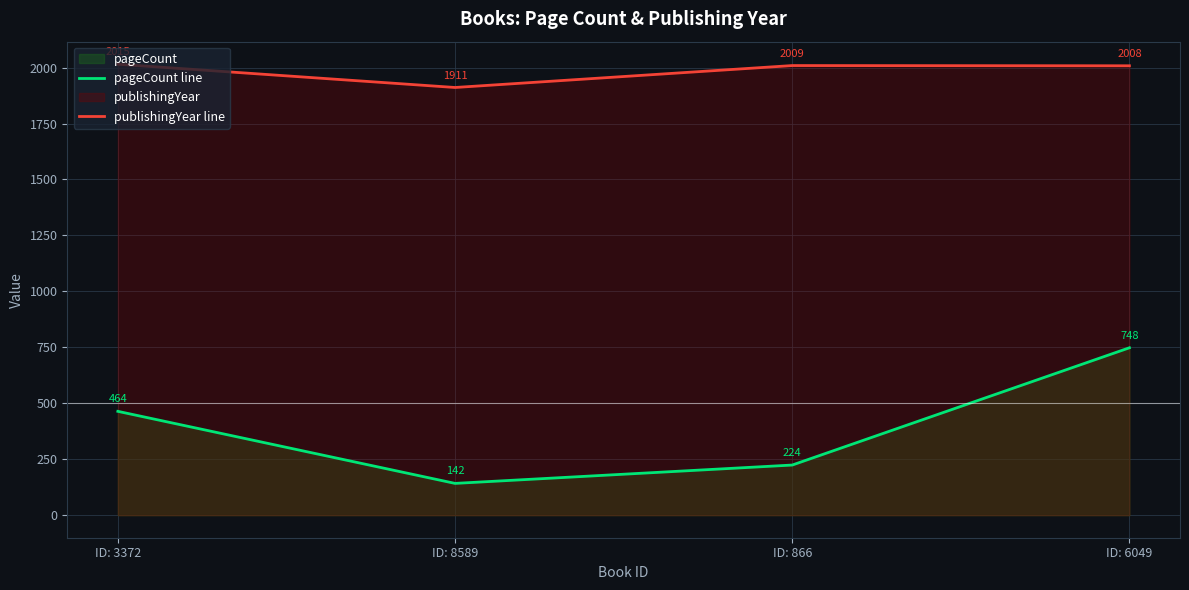

Read the publishingYear line value at ID: 8589, to the nearest 10.

1910